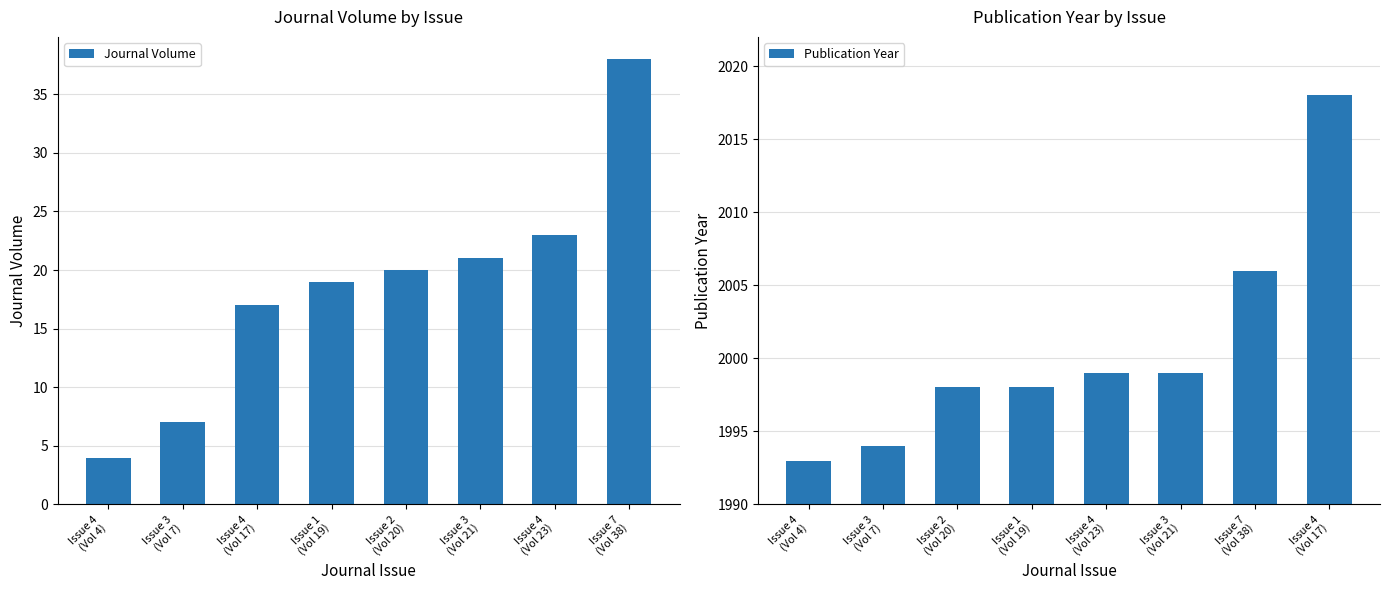

What is the sum of the Journal Volume values at Issue 1
(Vol 19) and Issue 3
(Vol 7)?

26